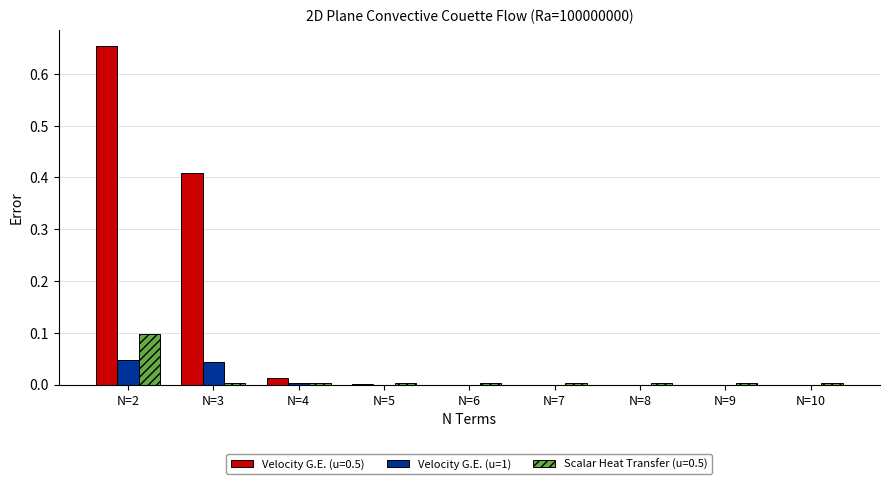

The Velocity G.E. (u=0.5) series shows 0.0 at N=4. True or false?

True